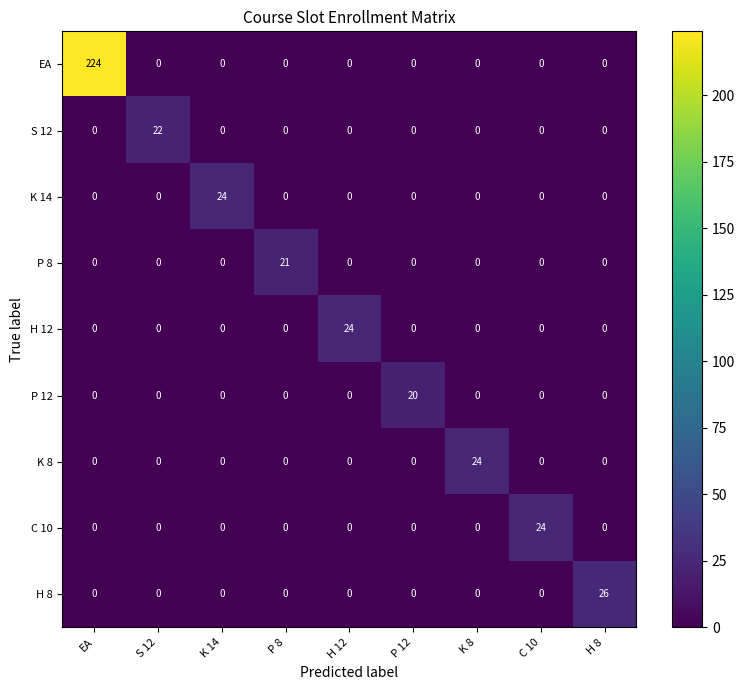

Which category has the highest value across all series?

EA